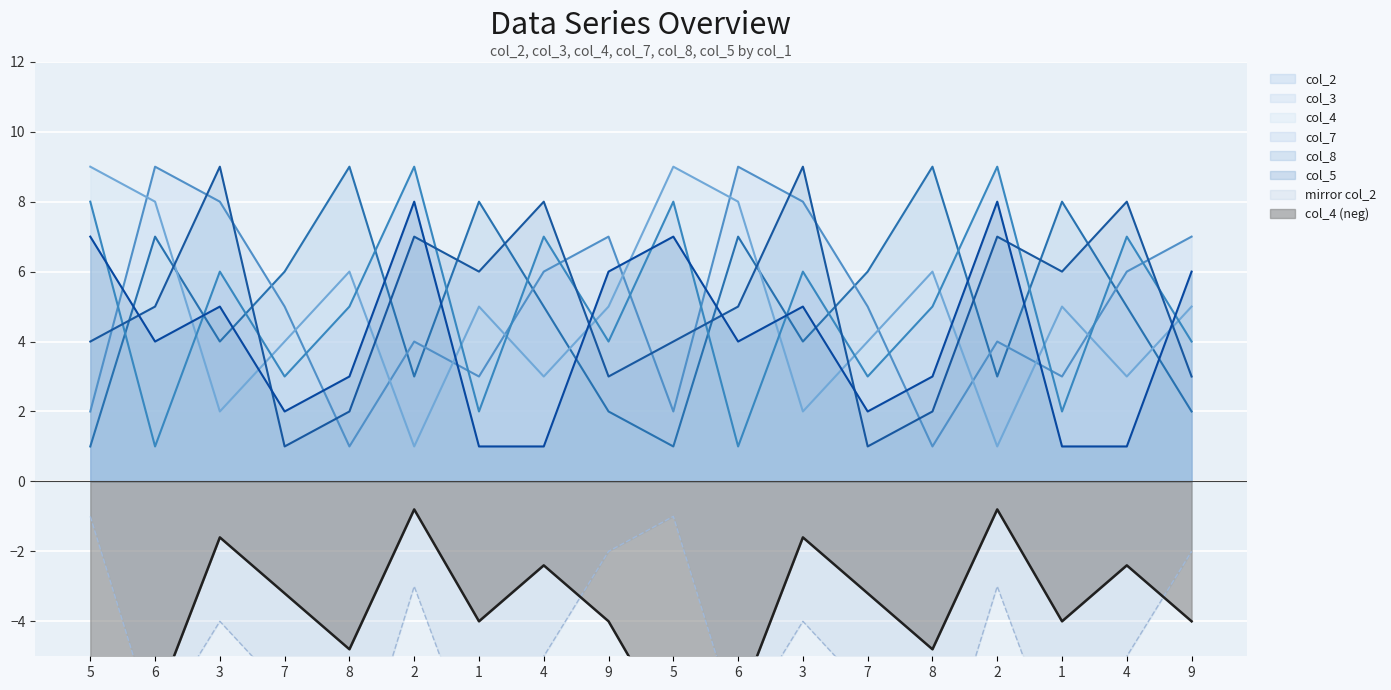

Reading left to right, what are all the values shown in this chart?

col_2: 5=1.0	6=7.0	3=4.0	7=6.0	8=9.0	2=3.0	1=8.0	4=5.0	9=2.0	5=1.0	6=7.0	3=4.0	7=6.0	8=9.0	2=3.0	1=8.0	4=5.0	9=2.0
col_3: 5=2.0	6=9.0	3=8.0	7=5.0	8=1.0	2=4.0	1=3.0	4=6.0	9=7.0	5=2.0	6=9.0	3=8.0	7=5.0	8=1.0	2=4.0	1=3.0	4=6.0	9=7.0
col_4: 5=-7.2	6=-6.4	3=-1.6	7=-3.2	8=-4.8	2=-0.8	1=-4.0	4=-2.4	9=-4.0	5=-7.2	6=-6.4	3=-1.6	7=-3.2	8=-4.8	2=-0.8	1=-4.0	4=-2.4	9=-4.0
col_7: 5=8.0	6=1.0	3=6.0	7=3.0	8=5.0	2=9.0	1=2.0	4=7.0	9=4.0	5=8.0	6=1.0	3=6.0	7=3.0	8=5.0	2=9.0	1=2.0	4=7.0	9=4.0
col_8: 5=4.0	6=5.0	3=9.0	7=1.0	8=2.0	2=7.0	1=6.0	4=8.0	9=3.0	5=4.0	6=5.0	3=9.0	7=1.0	8=2.0	2=7.0	1=6.0	4=8.0	9=3.0
col_5: 5=7.0	6=4.0	3=5.0	7=2.0	8=3.0	2=8.0	1=1.0	4=1.0	9=6.0	5=7.0	6=4.0	3=5.0	7=2.0	8=3.0	2=8.0	1=1.0	4=1.0	9=6.0